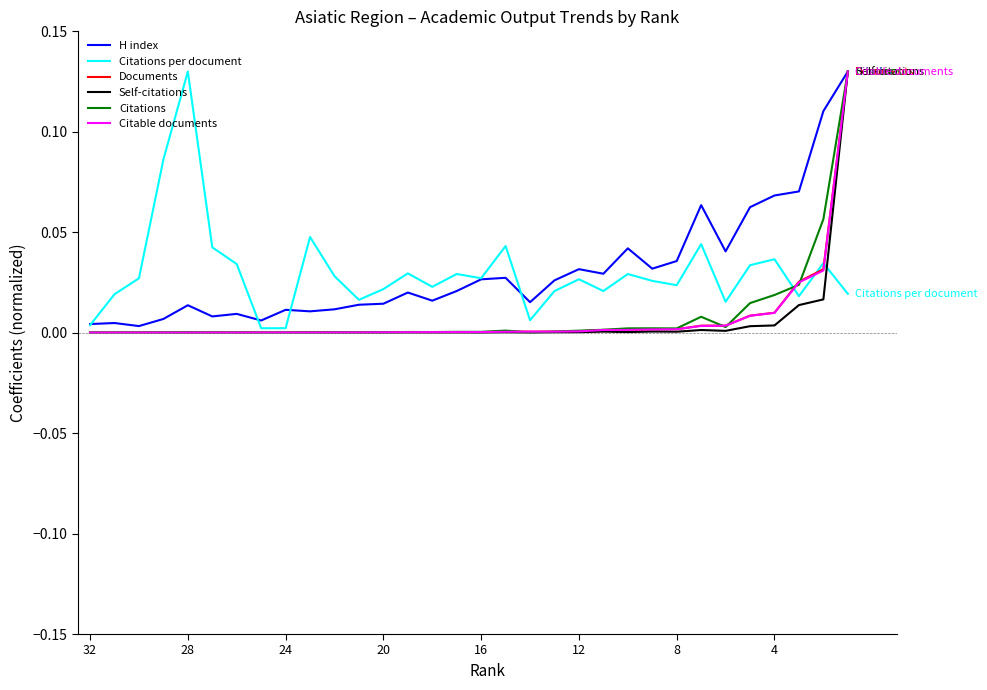

The value of Citable documents at 32 is 0.0. True or false?

True